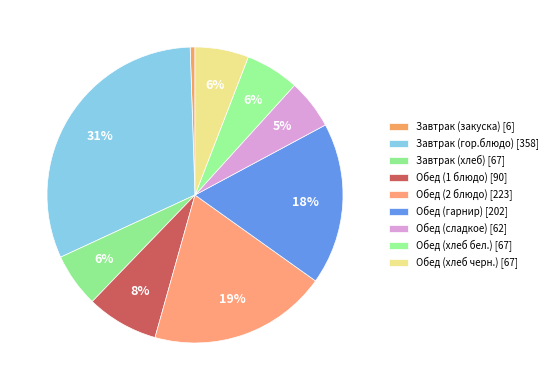

How many segments does this pie chart have?

9